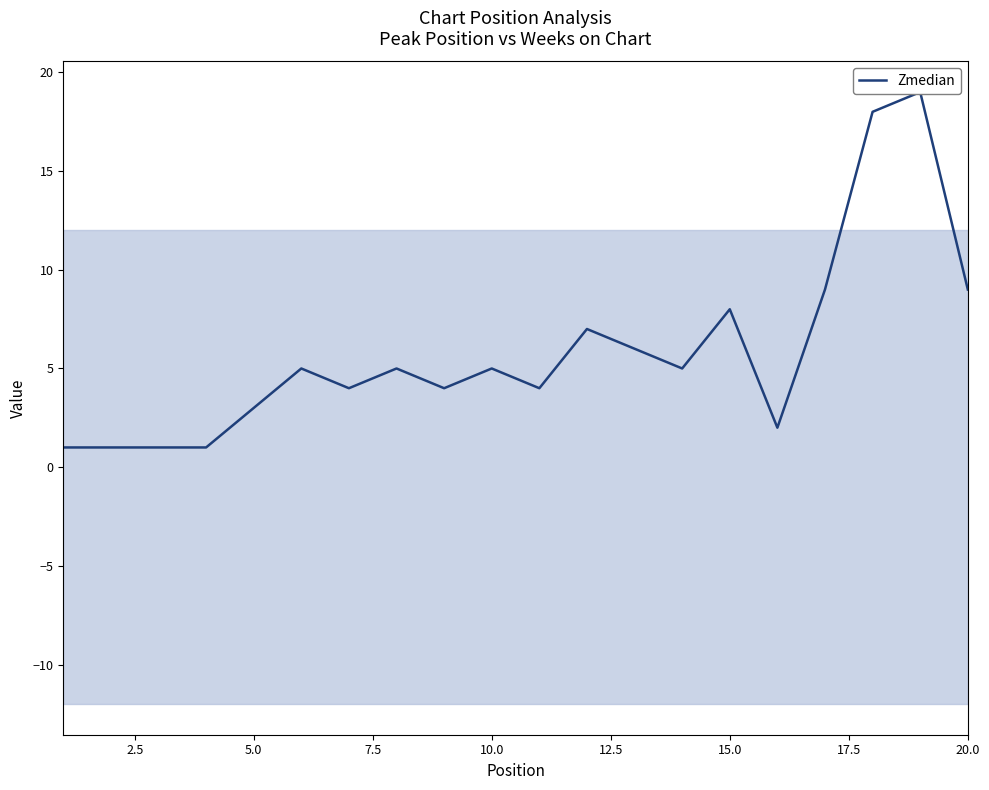

How many data points are less than 5?

9